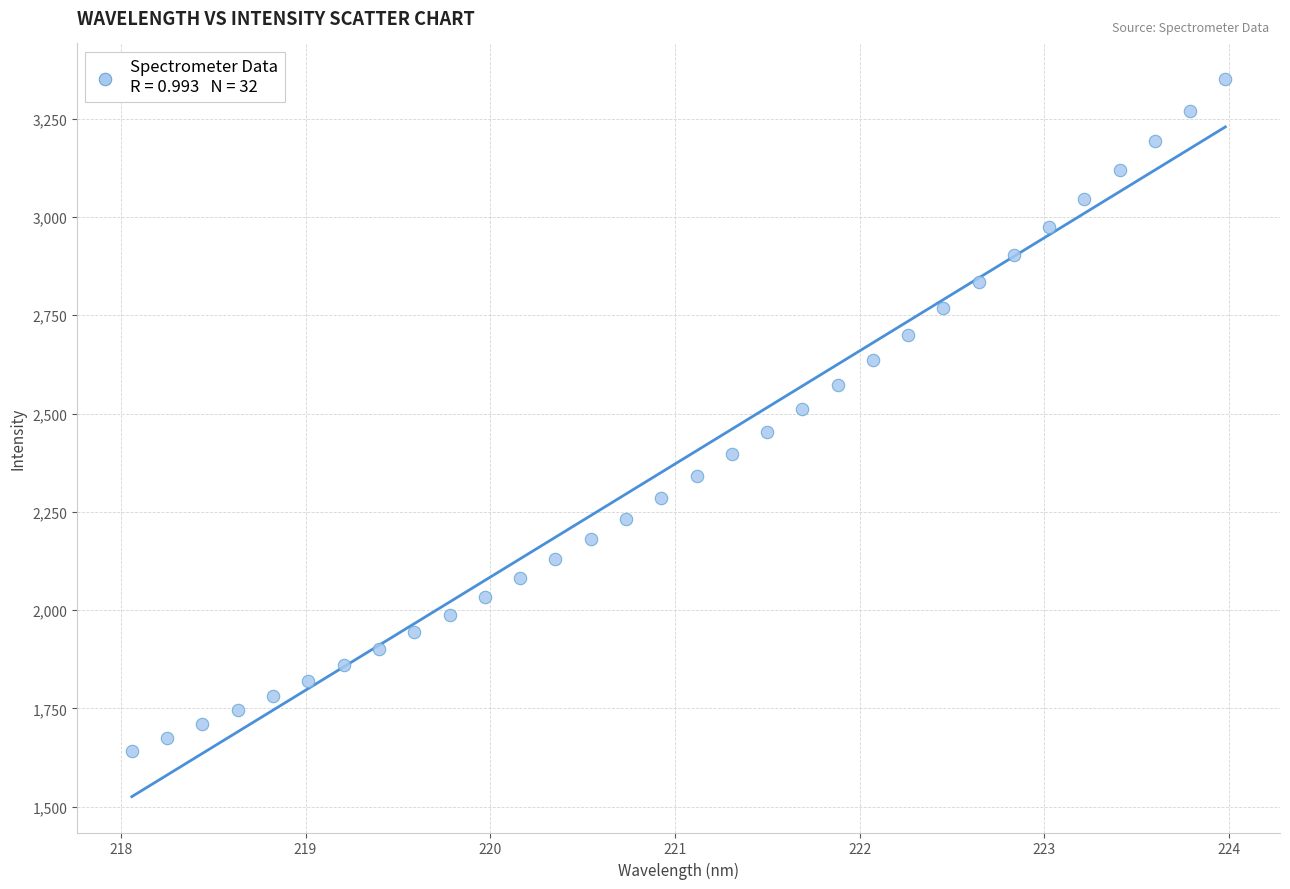

What is the range of Y values (max minus min)?

1707.8